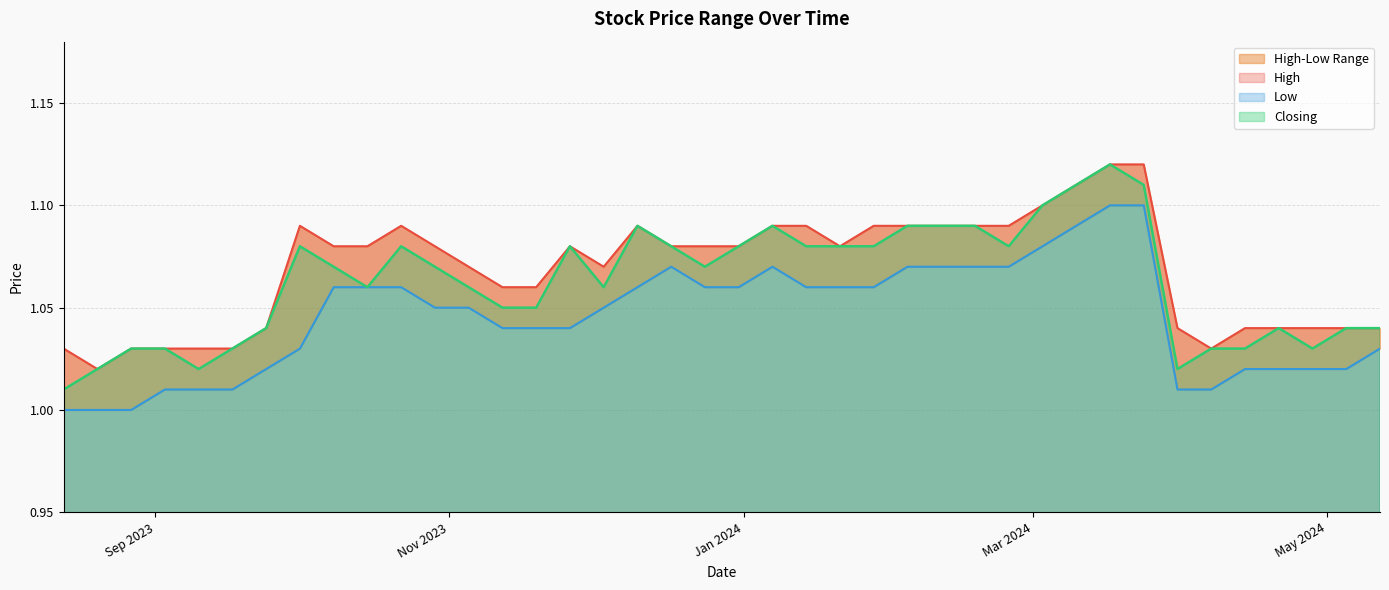

Reading left to right, what are all the values shown in this chart?

High: 1.0	1.0	1.0	1.0	1.0	1.0	1.0	1.1	1.1	1.1	1.1	1.1	1.1	1.1	1.1	1.1	1.1	1.1	1.1	1.1	1.1	1.1	1.1	1.1	1.1	1.1	1.1	1.1	1.1	1.1	1.1	1.1	1.1	1.0	1.0	1.0	1.0	1.0	1.0	1.0
Low: 1.0	1.0	1.0	1.0	1.0	1.0	1.0	1.1	1.1	1.1	1.1	1.1	1.1	1.1	1.1	1.1	1.1	1.1	1.1	1.1	1.1	1.1	1.1	1.1	1.0	1.0	1.0	1.1	1.1	1.1	1.1	1.1	1.0	1.0	1.0	1.0	1.0	1.0	1.0	1.0
Closing: 1.0	1.0	1.0	1.0	1.0	1.0	1.0	1.1	1.1	1.1	1.1	1.1	1.1	1.1	1.1	1.1	1.1	1.1	1.1	1.1	1.1	1.1	1.1	1.1	1.1	1.1	1.1	1.1	1.1	1.1	1.1	1.1	1.1	1.0	1.0	1.0	1.0	1.0	1.0	1.0